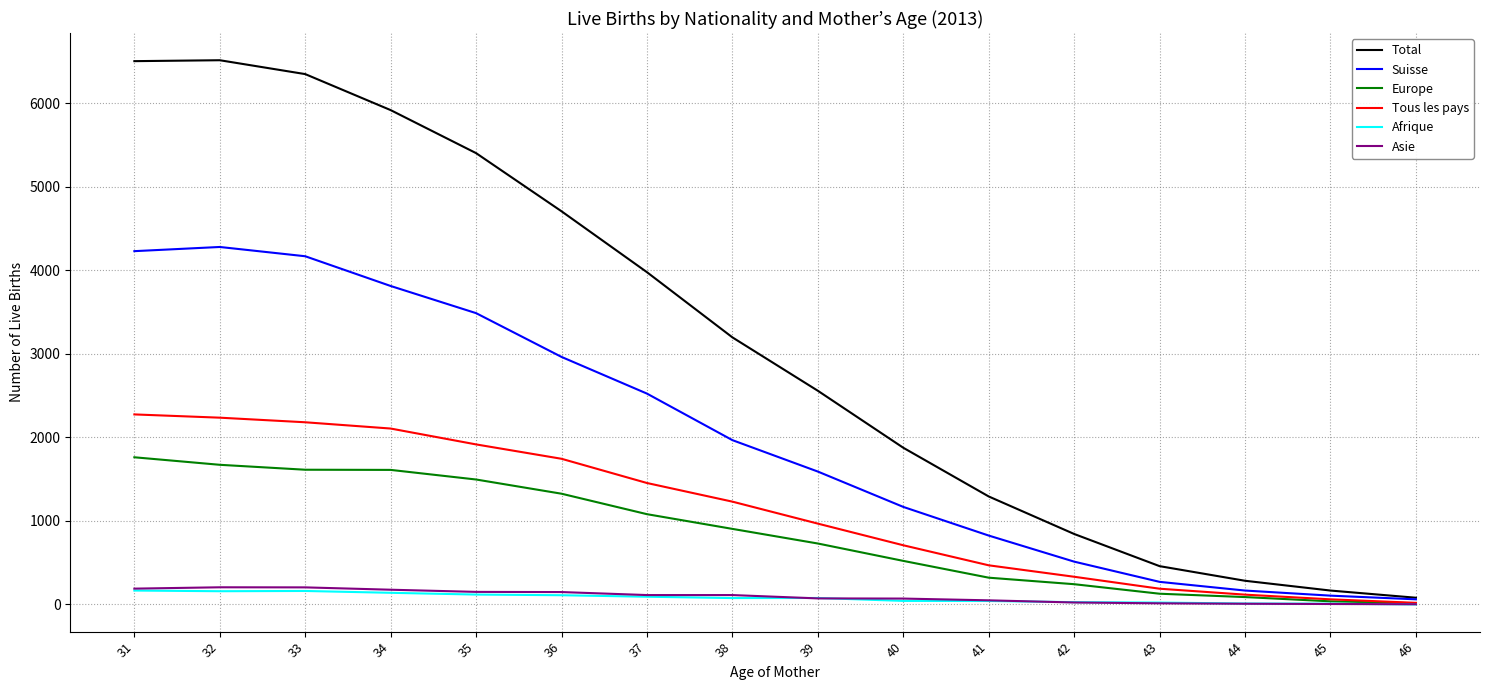

Which series has the largest range (max minus min)?

Total